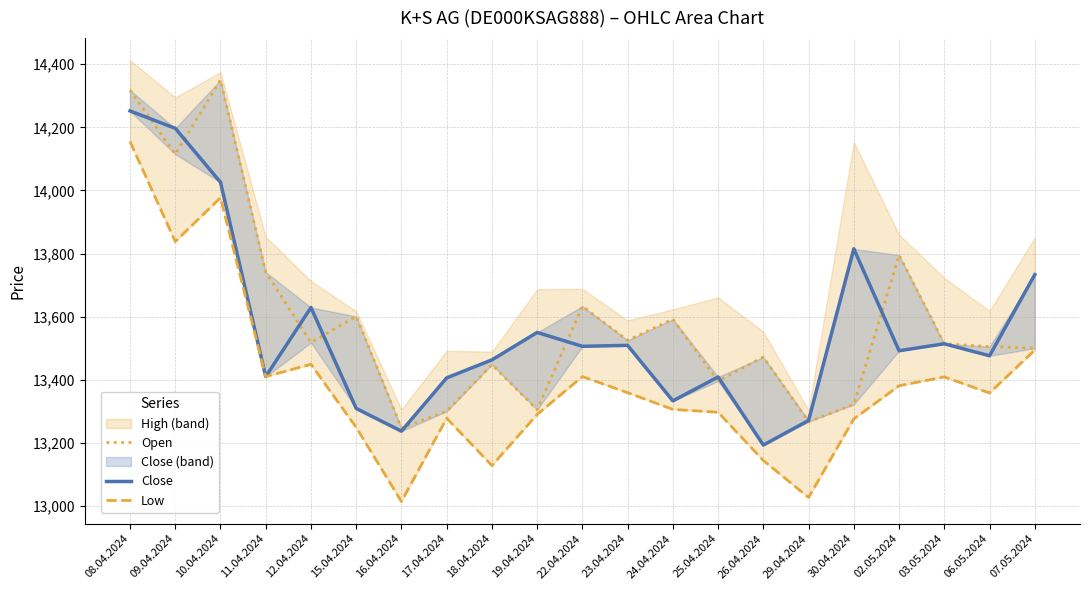

How many data points in Low are above 13358?

10